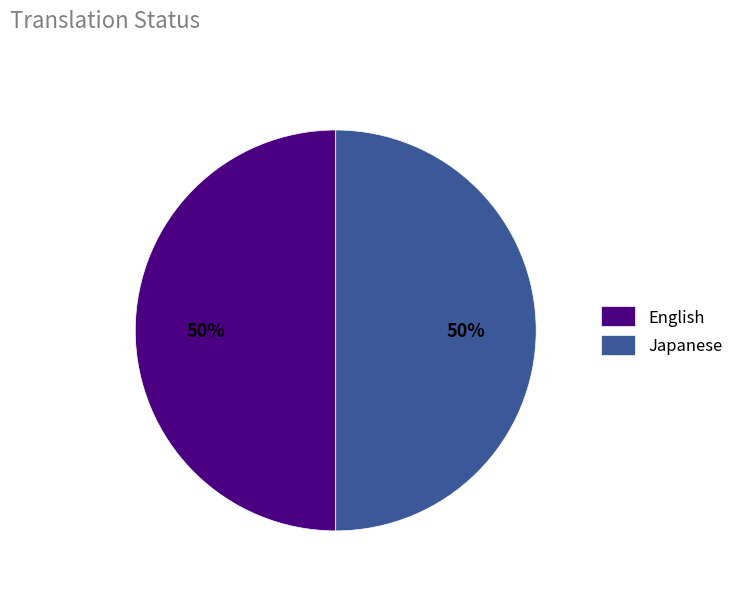

The English slice represents 44% of the pie. True or false?

False